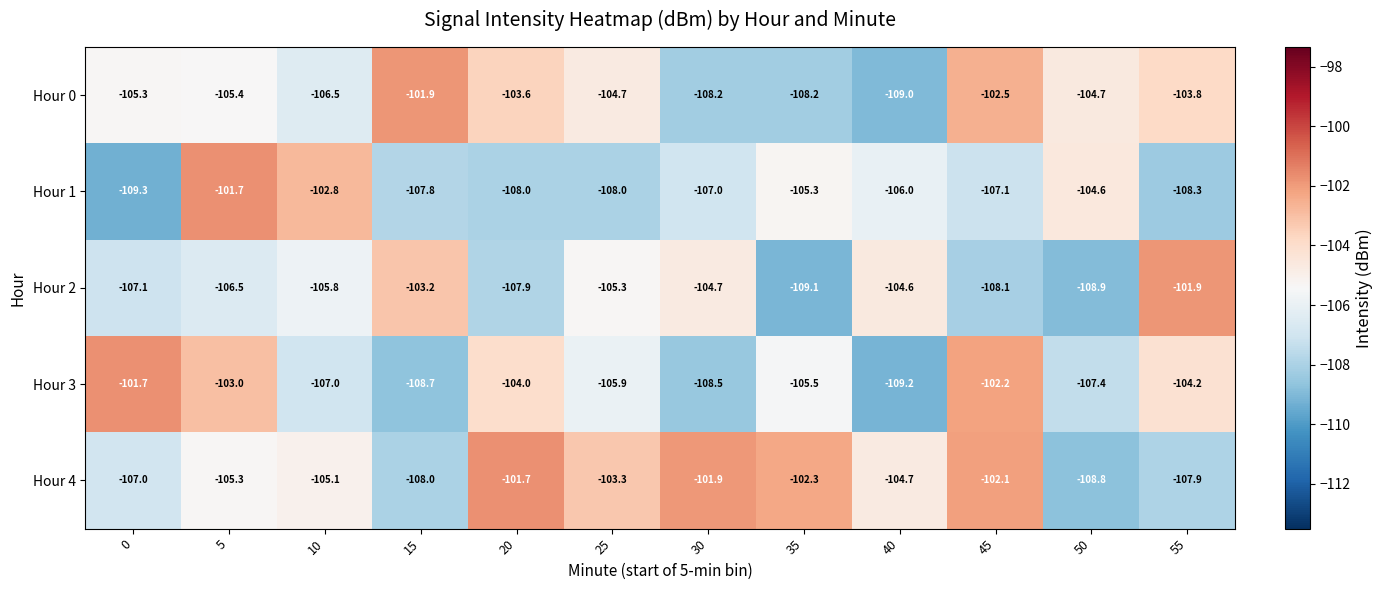

What is the difference between the maximum and minimum values in the Hour 1 series?

7.6